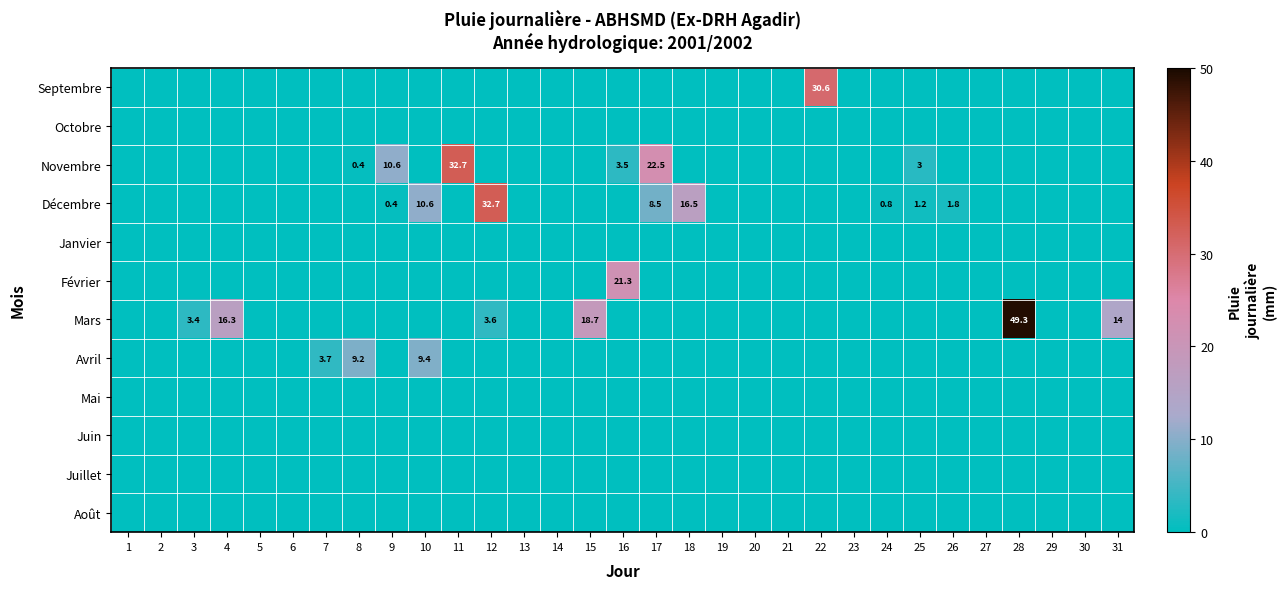

What is the total value across all series at 16?

24.8